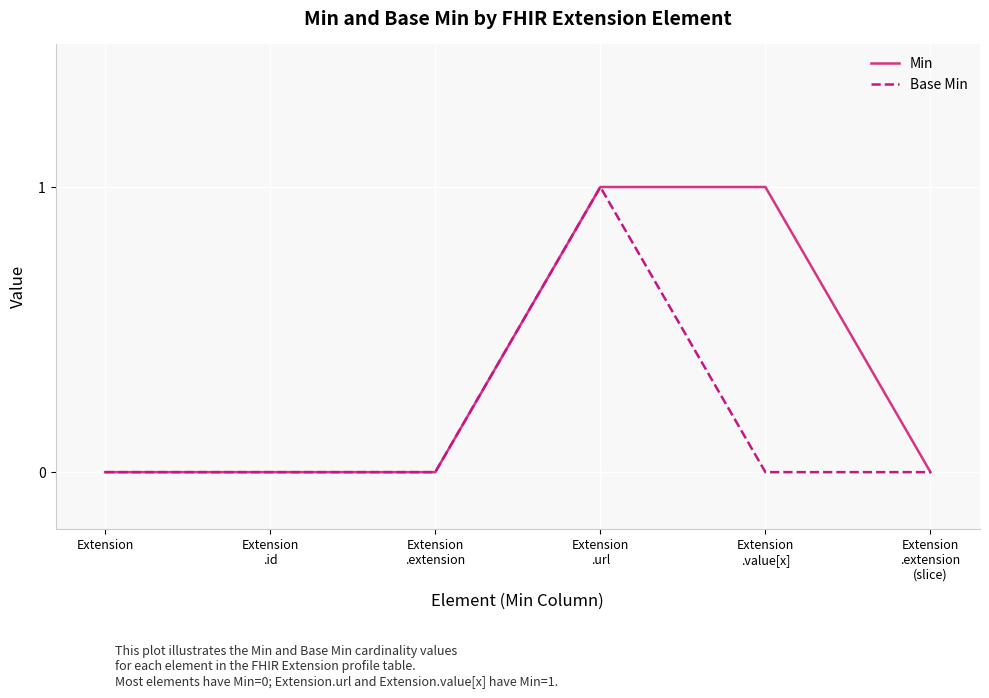

Reading left to right, extract all data points from this chart.

Min: Extension=0	Extension
.id=0	Extension
.extension=0	Extension
.url=1	Extension
.value[x]=1	Extension
.extension
(slice)=0
Base Min: Extension=0	Extension
.id=0	Extension
.extension=0	Extension
.url=1	Extension
.value[x]=0	Extension
.extension
(slice)=0